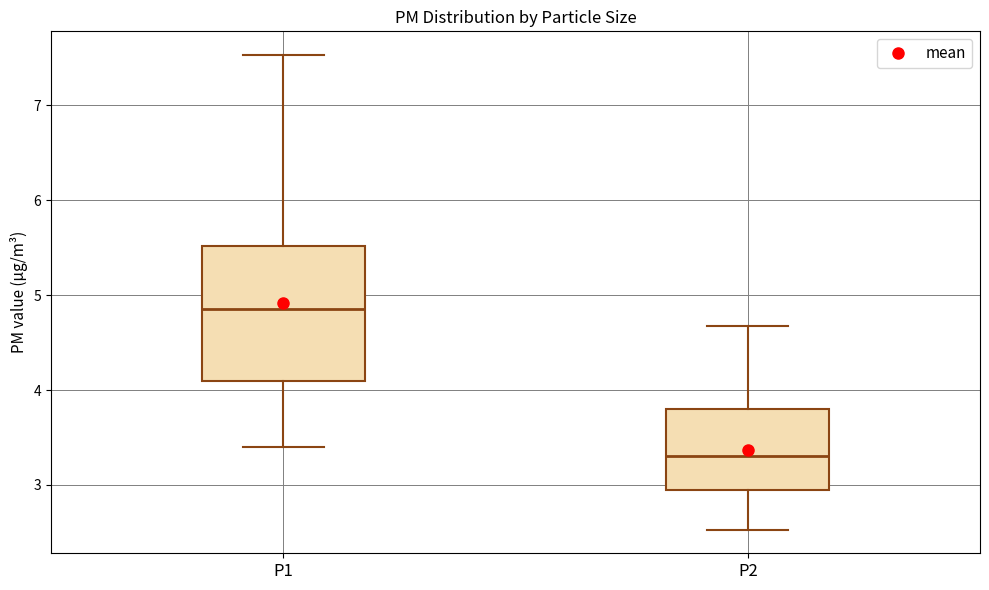

Which box is the tallest, from its lower edge to its upper edge?

P1